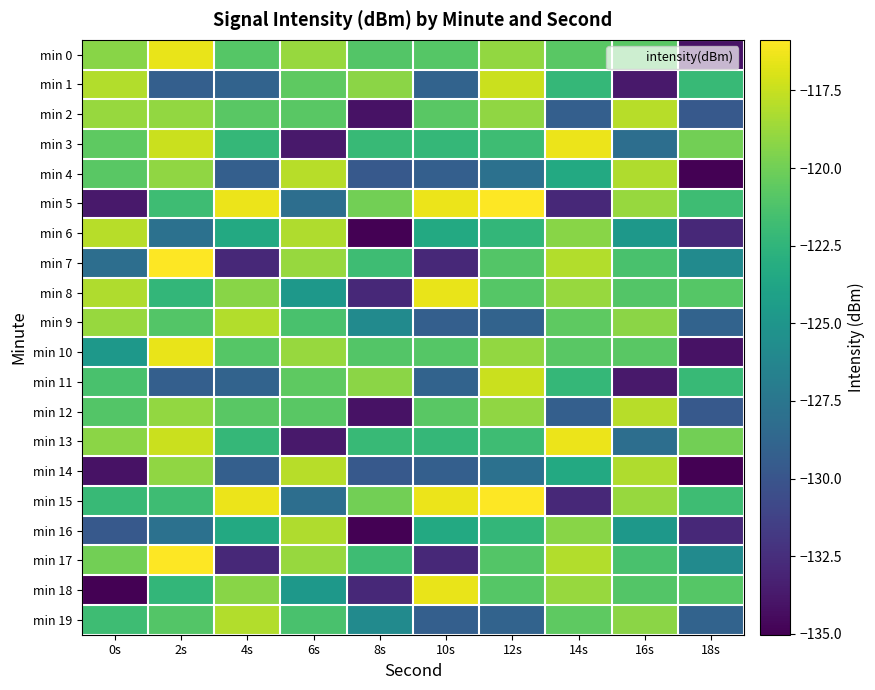

Count the number of data series in this chart.

20